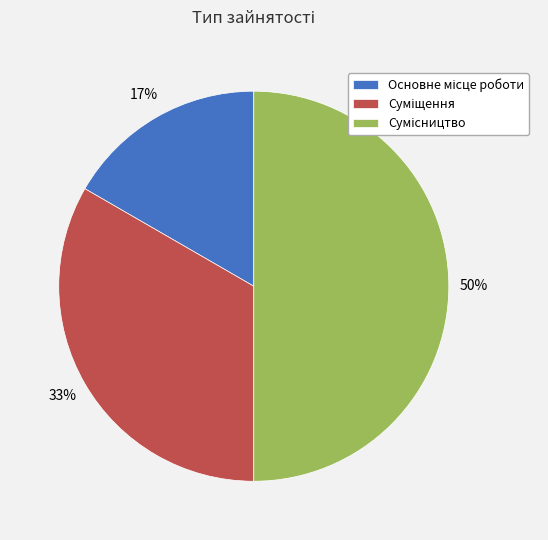

To the nearest percent, what is the average slice percentage?

33%